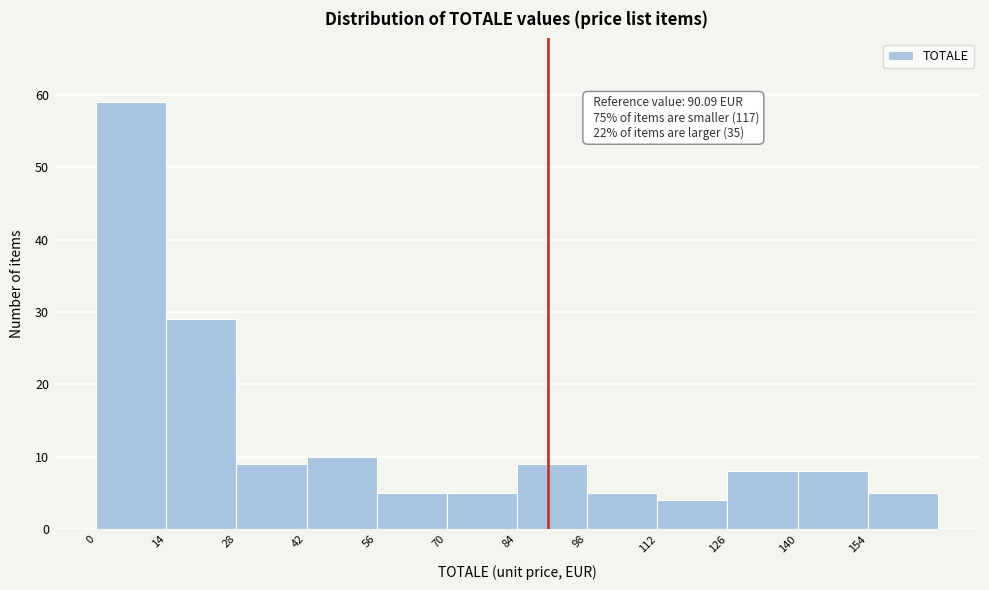

Which range on the x-axis has the tallest bar?

0 to 14